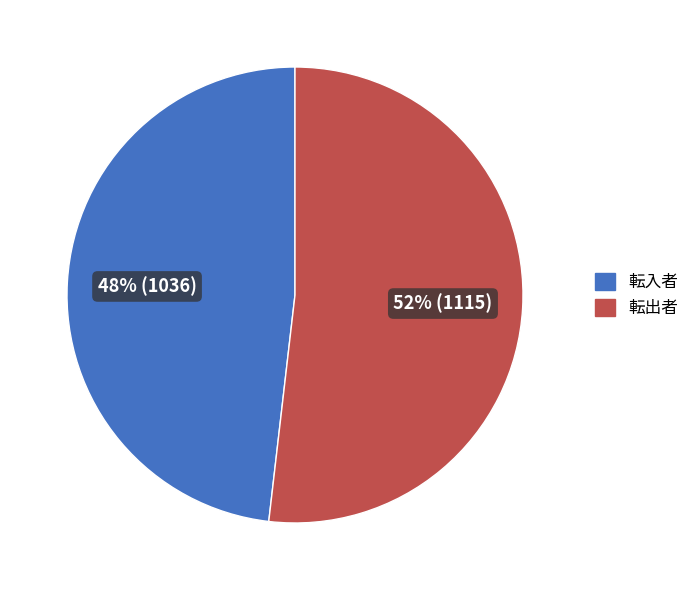

Does any single category account for the majority?

Yes